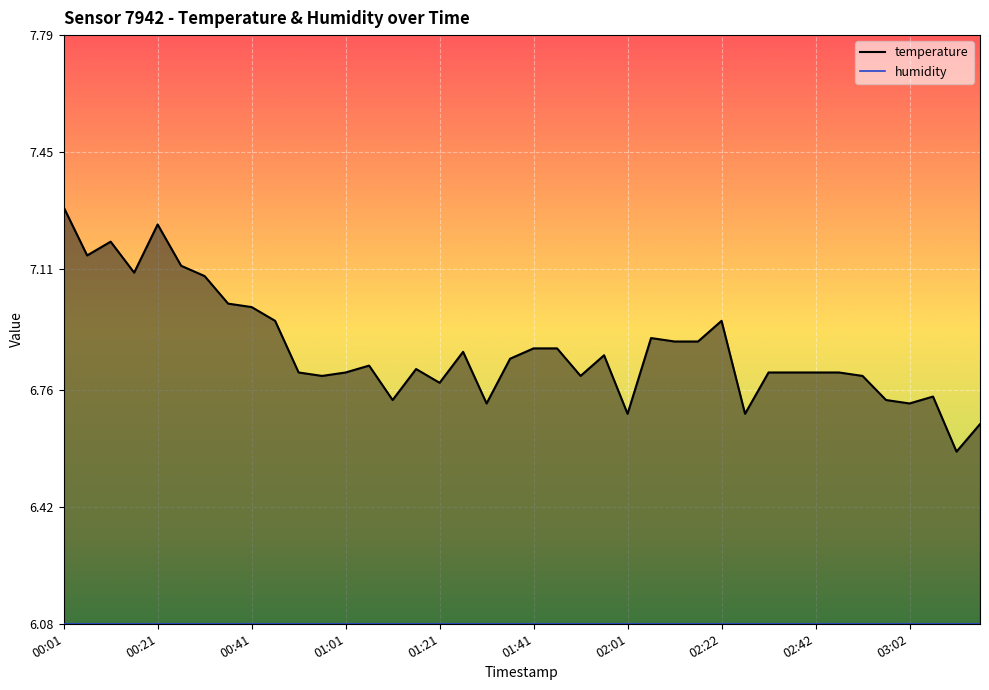

Where is the first local maximum?

00:11